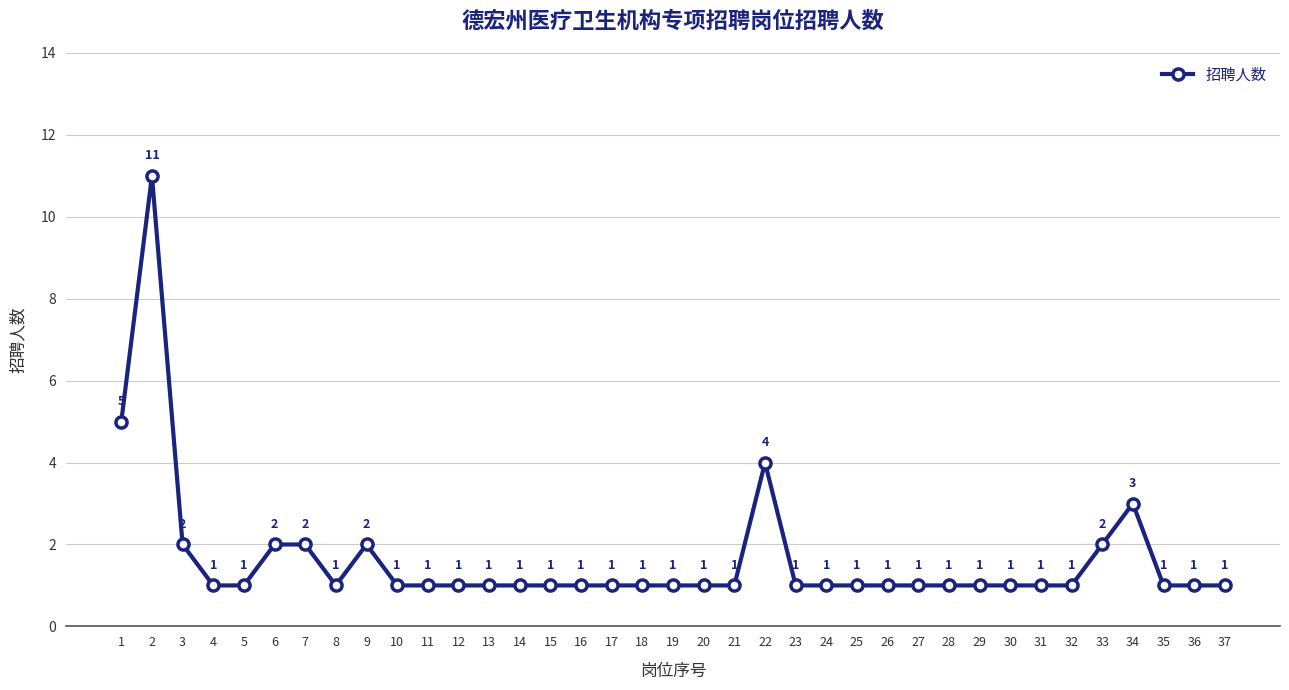

What is the maximum value shown in the chart?

11